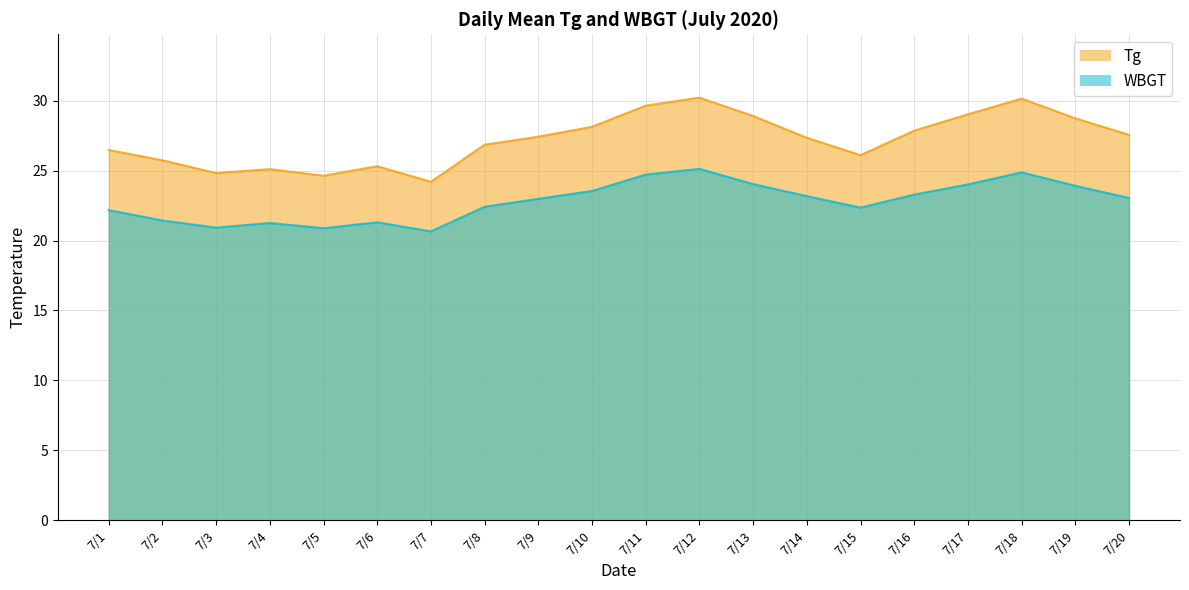

The value of WBGT at 7/10 is 23.5. True or false?

True